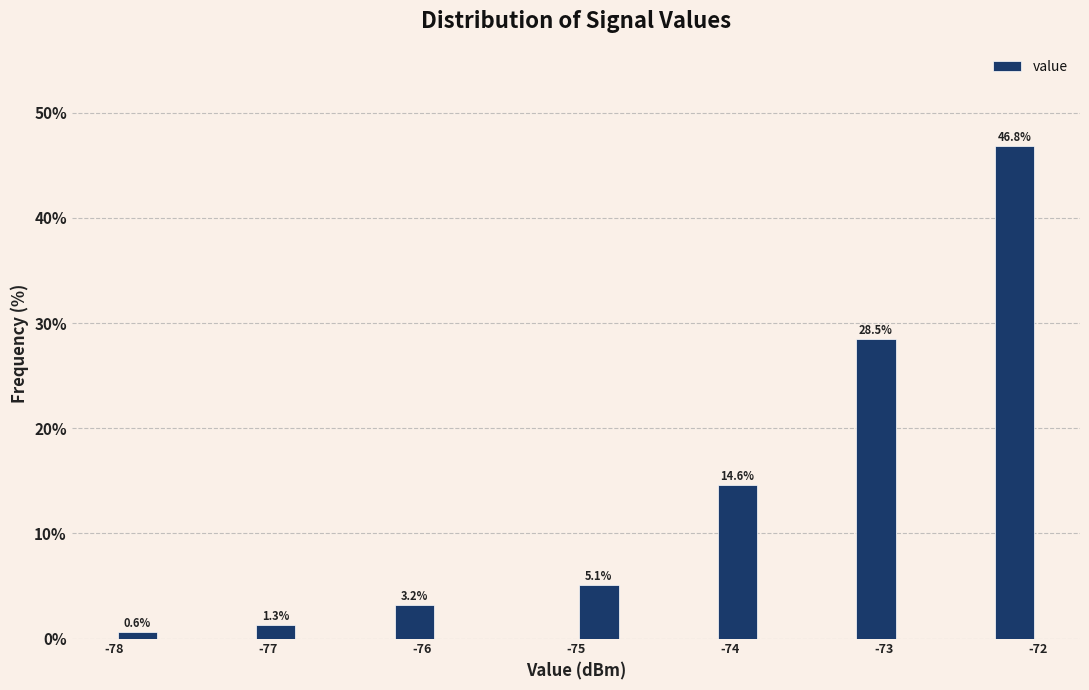

Read against the x-axis, roughly where is the centre of the tallest bar?

-72.1